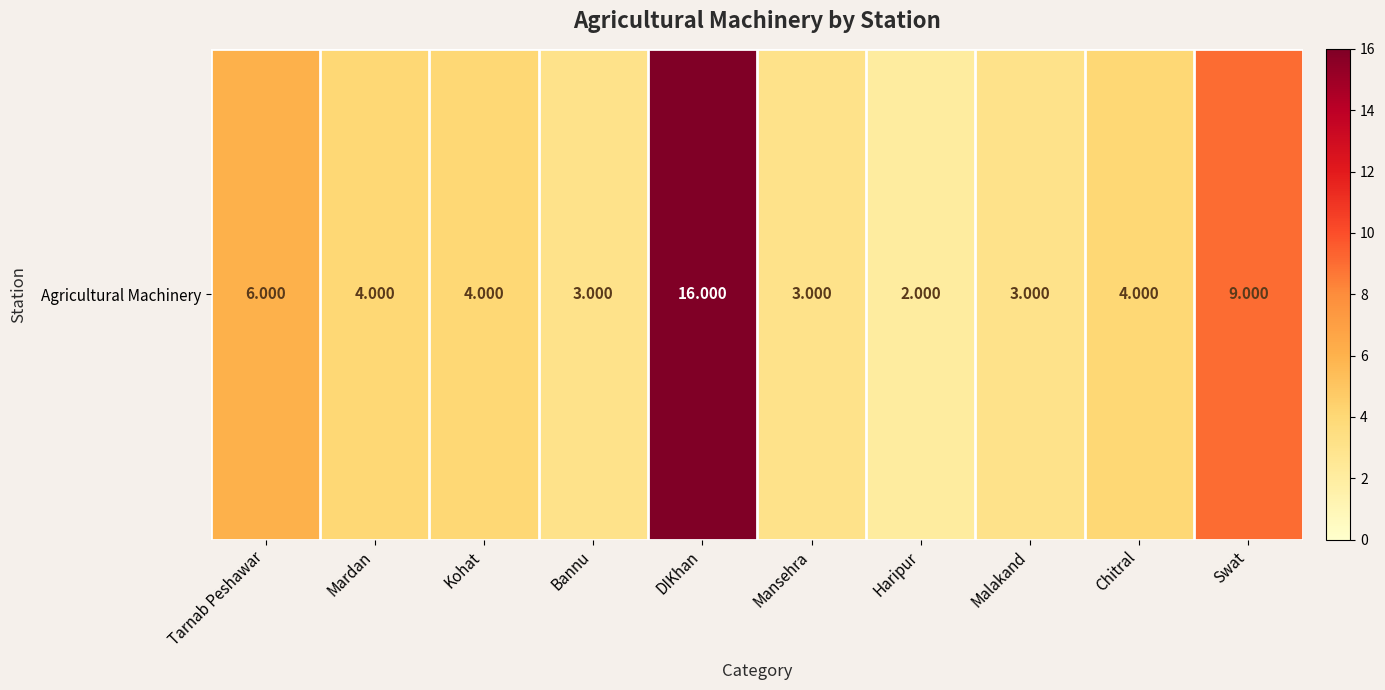

Reading left to right, transcribe all the data shown in this chart.

6	4	4	3	16	3	2	3	4	9